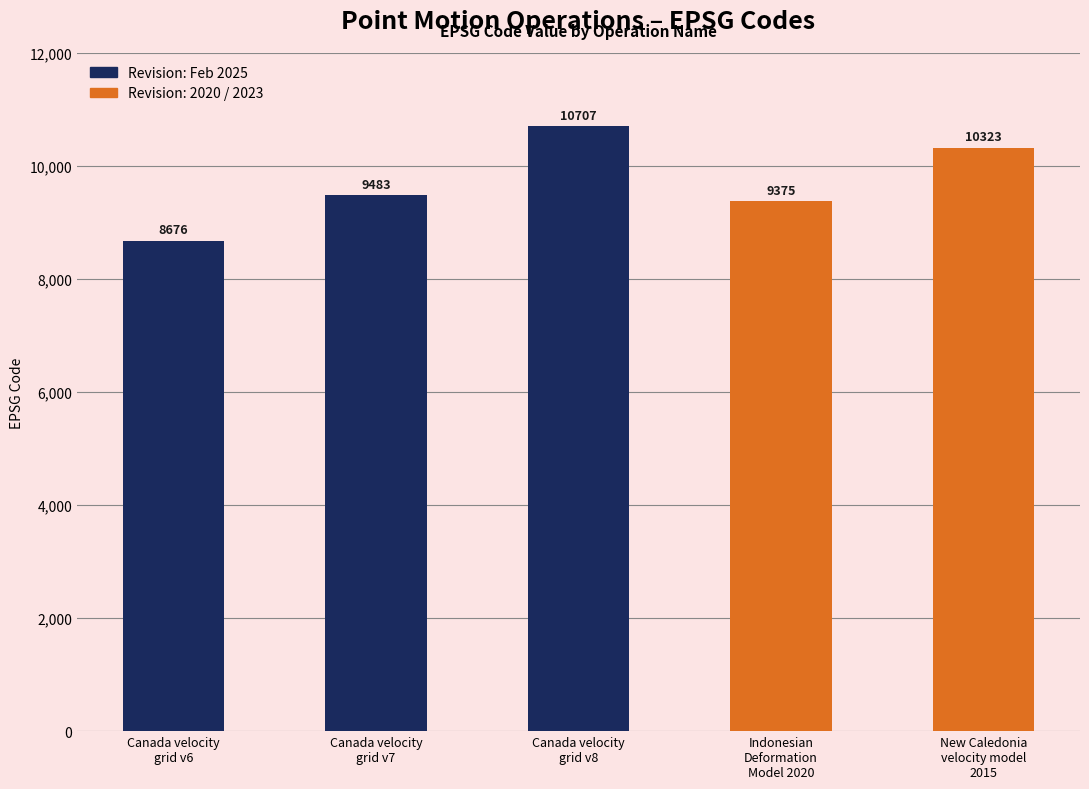

What is the difference between the maximum and second lowest values?

1332